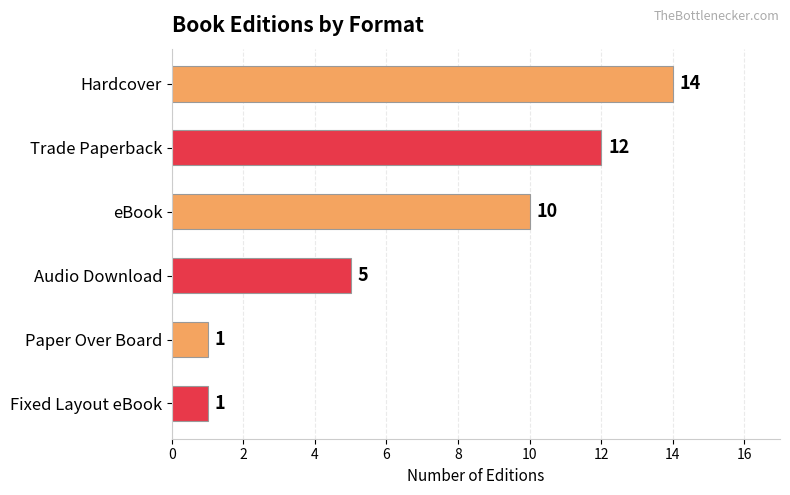

True or false: the data shows 24 at Hardcover.

False